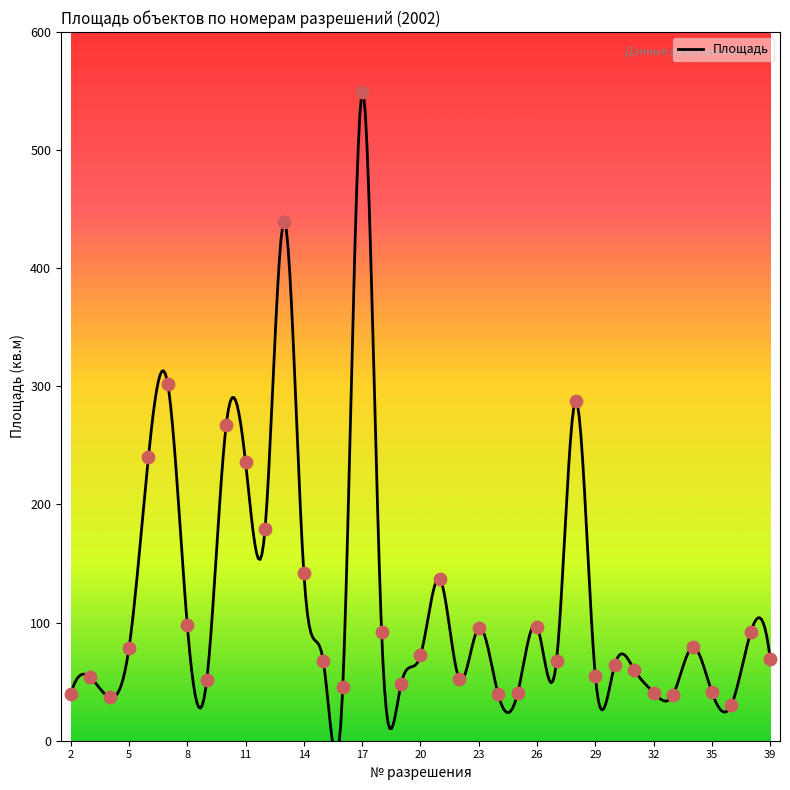

What is the ratio of the value at 22 to the value at 14?

0.4